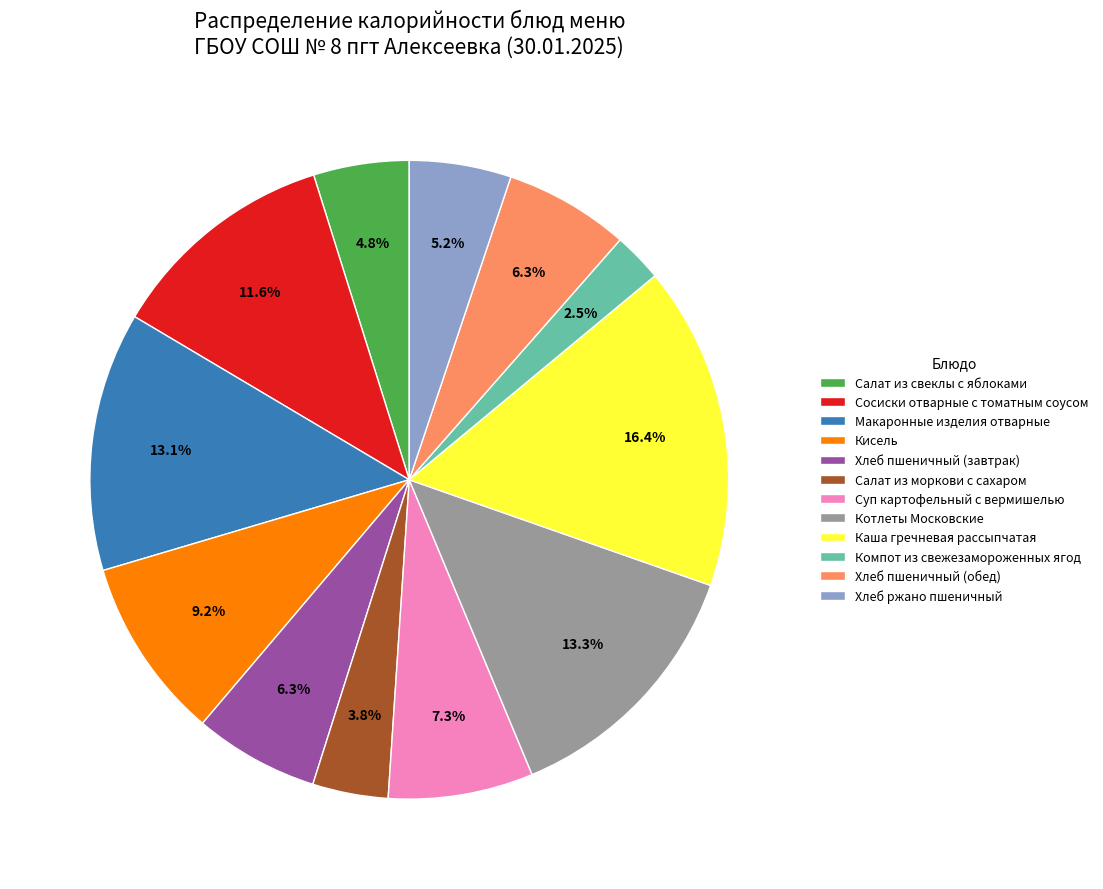

Which has a higher value, Компот из свежезамороженных ягод or Каша гречневая рассыпчатая?

Каша гречневая рассыпчатая